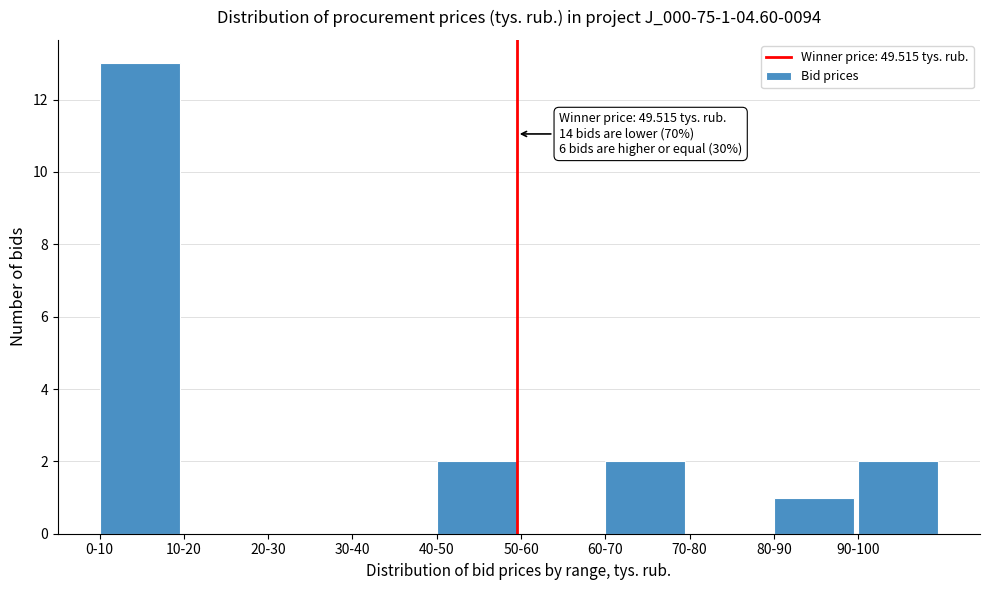

Reading left to right, extract all data points from this chart.

0-10=13	10-20=0	20-30=0	30-40=0	40-50=2	50-60=0	60-70=2	70-80=0	80-90=1	90-100=2